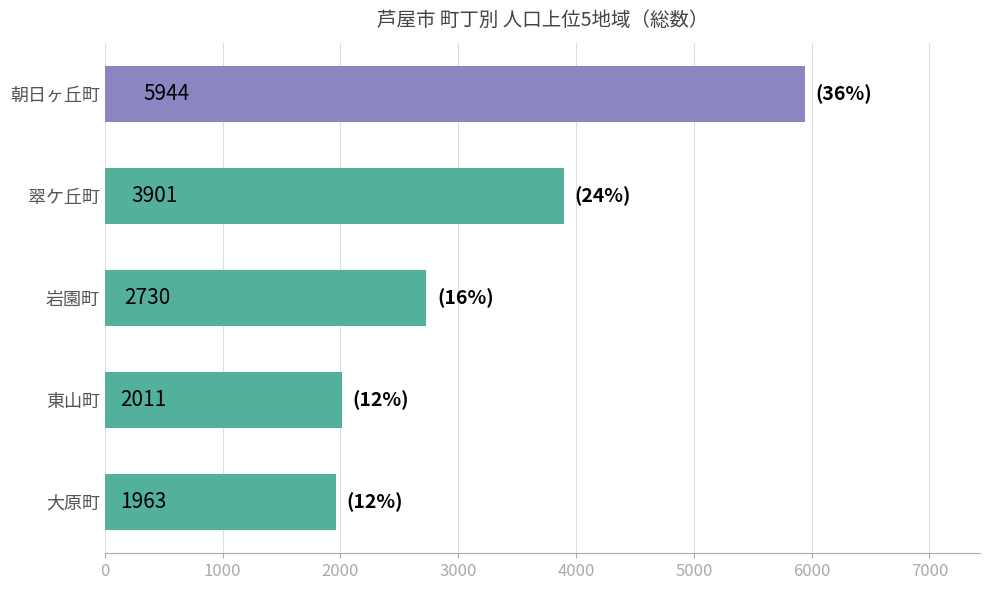

How many values are below 2730?

2